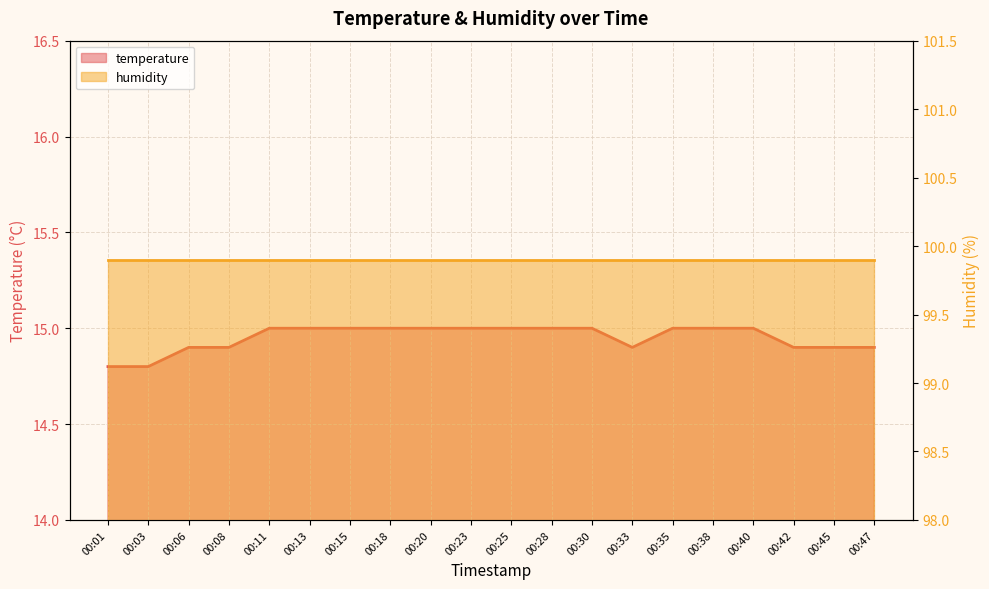

What is the smallest value displayed?

14.8